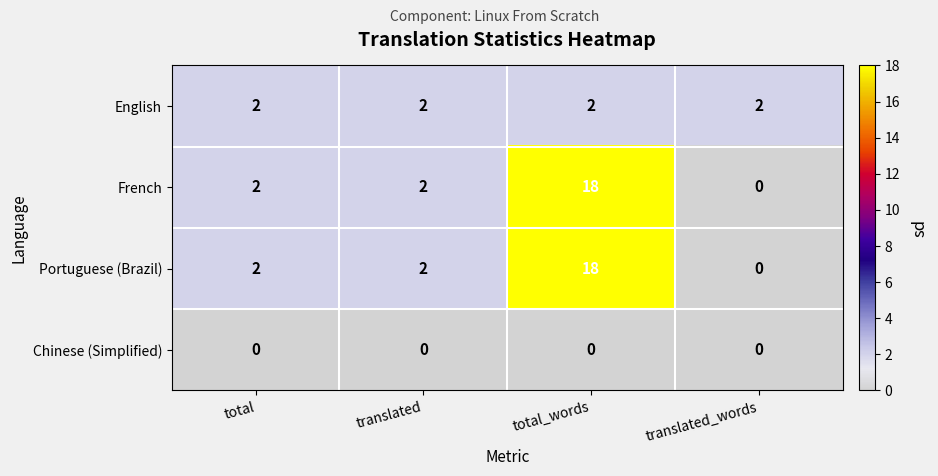

What is the maximum value for Portuguese (Brazil)?

18